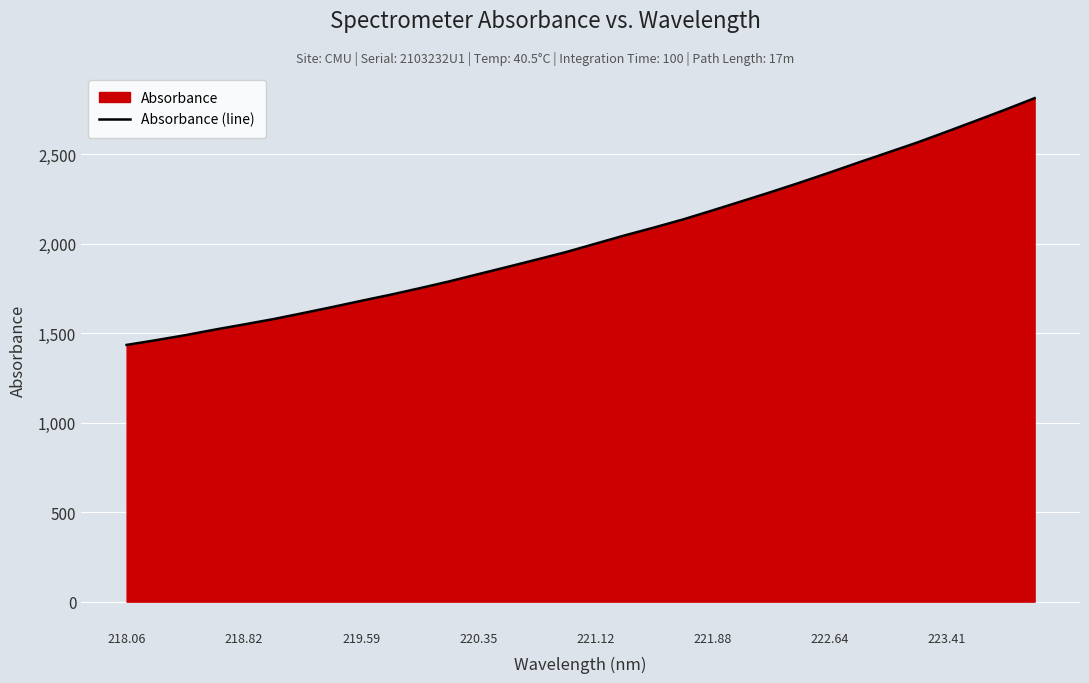

The chart shows a value of 2742.4 at 219.59. True or false?

False